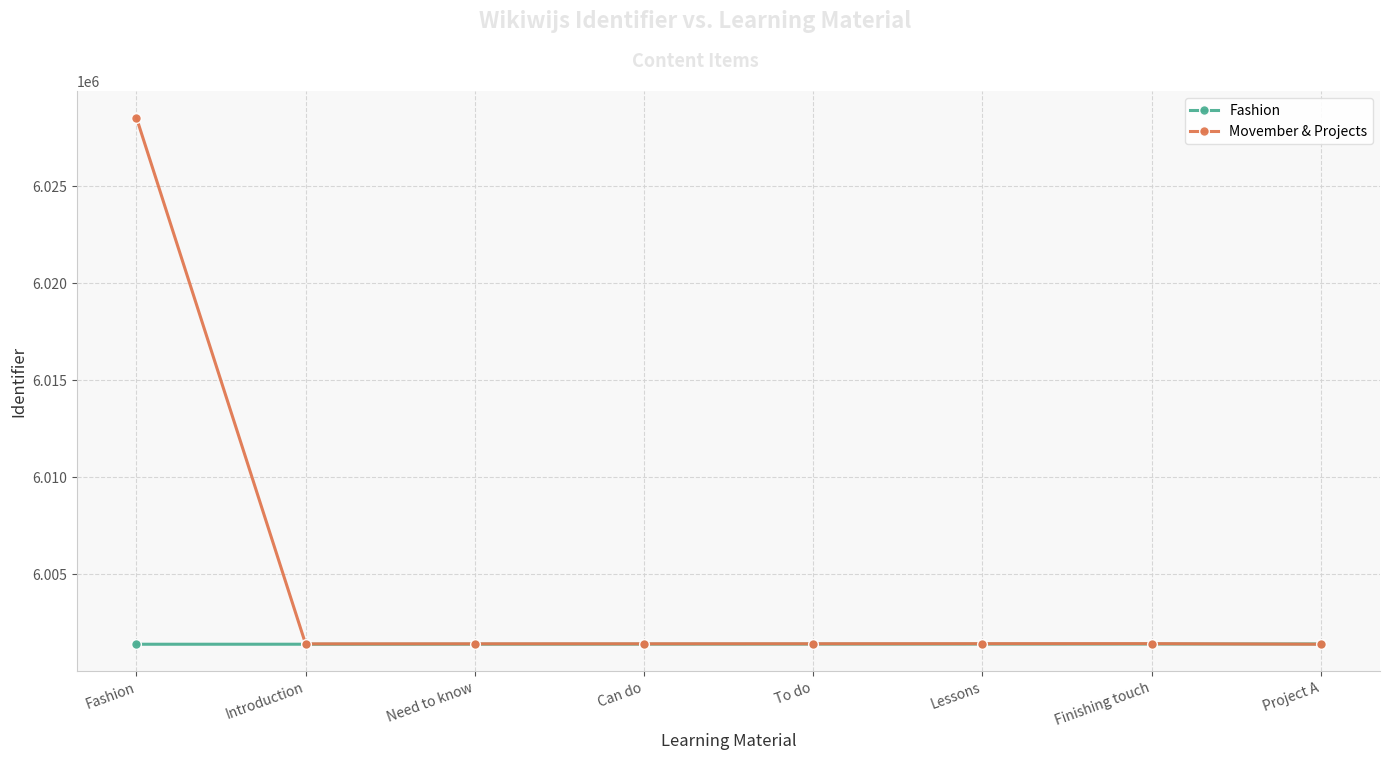

What position from the right is Fashion?

8